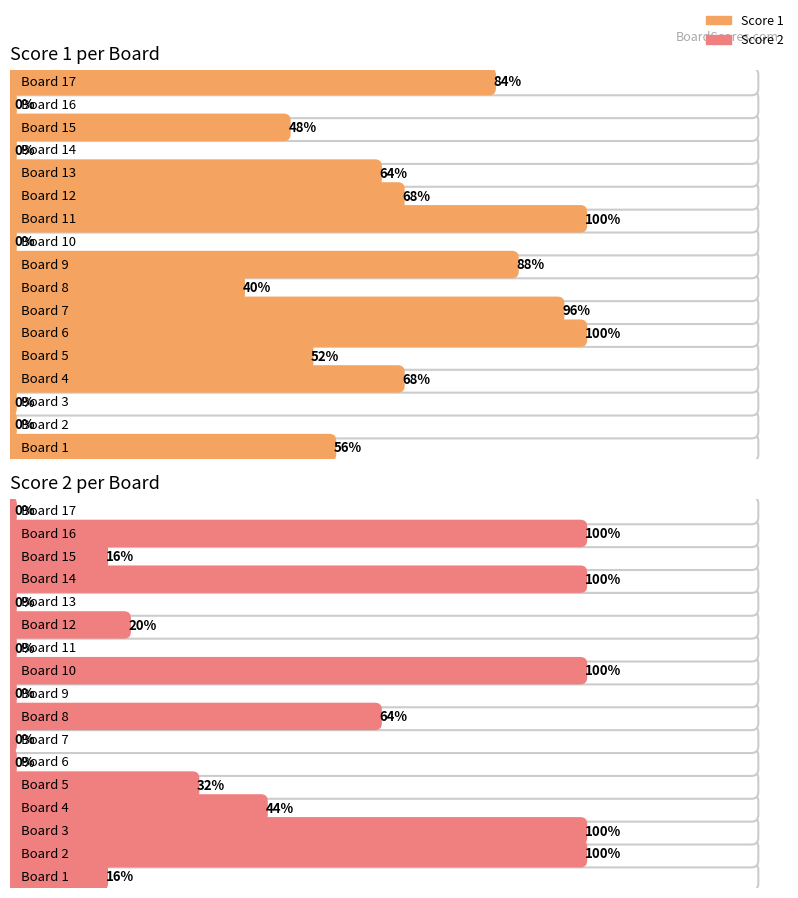

What are all the series names shown in the legend?

Score 1, Score 2